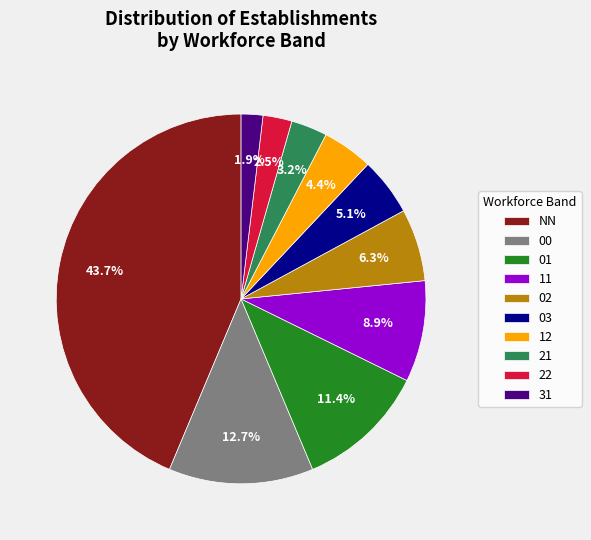

True or false: NN accounts for 33% of the total.

False